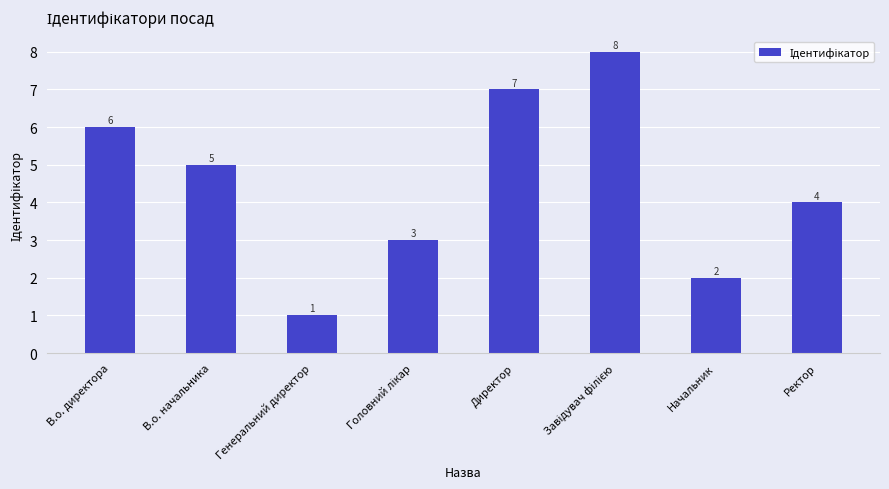

What is the sum of all values?

36